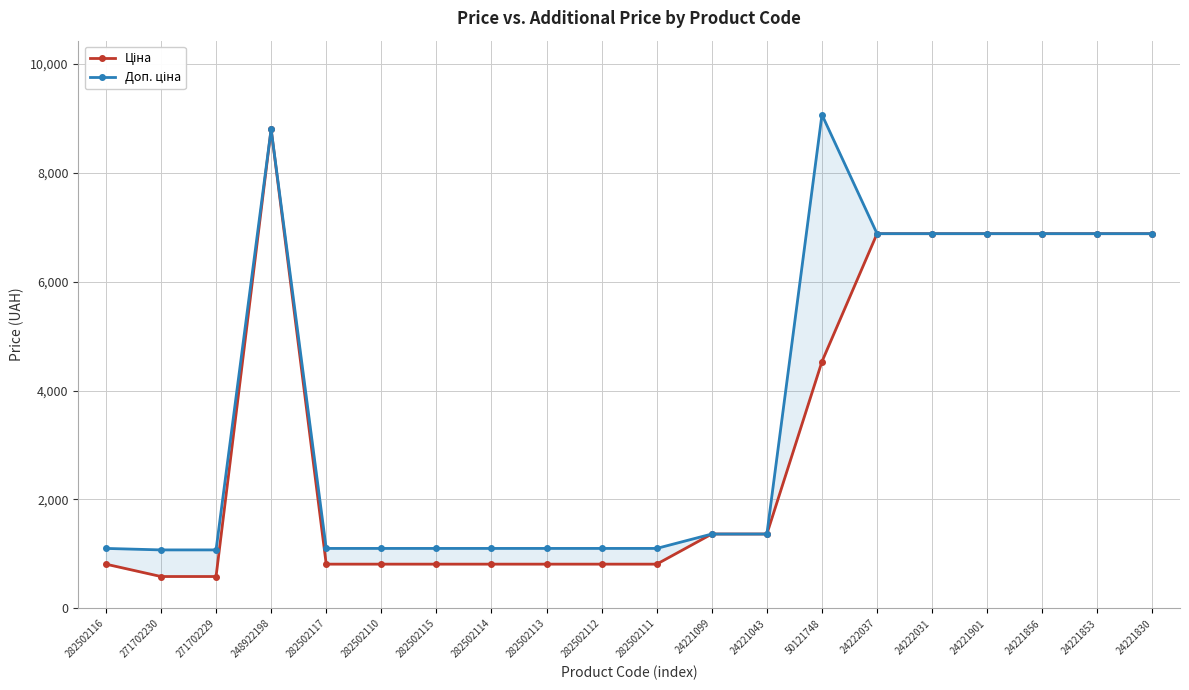

At which label does Доп. ціна reach its peak?

50121748